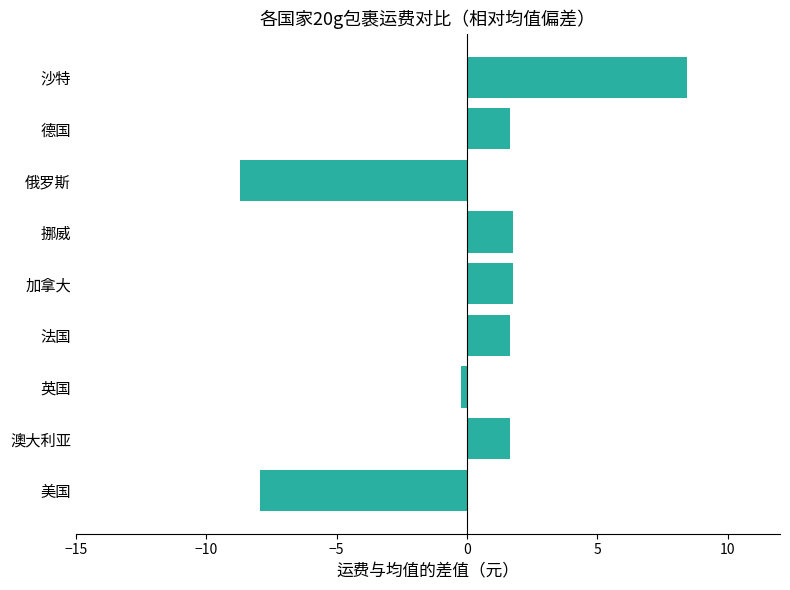

True or false: the data shows -8.7 at 俄罗斯.

True